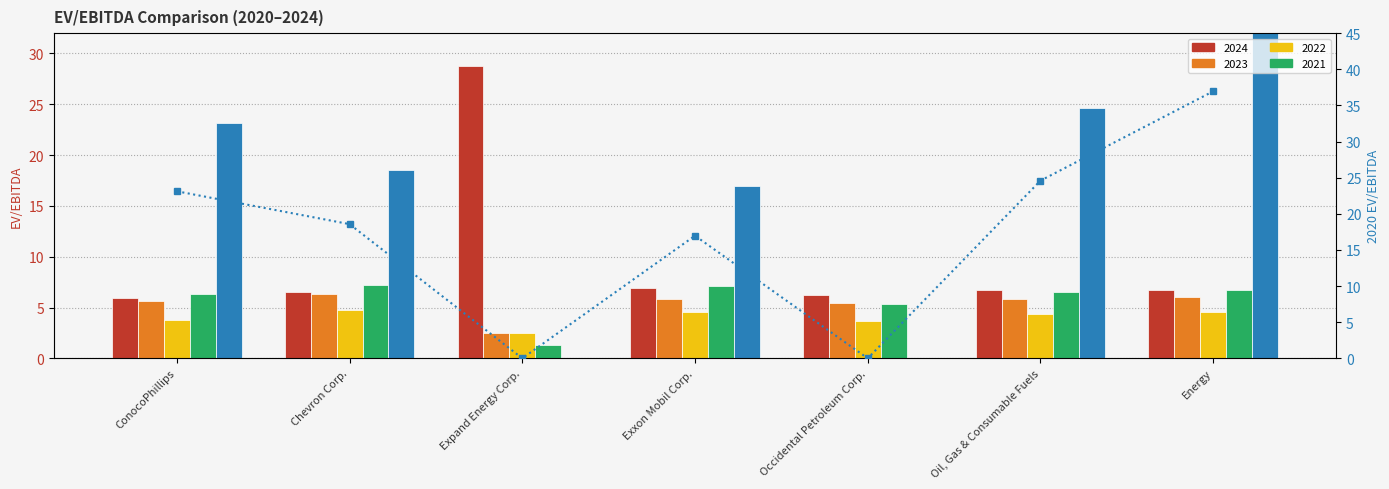

How many data points does each series have?

7